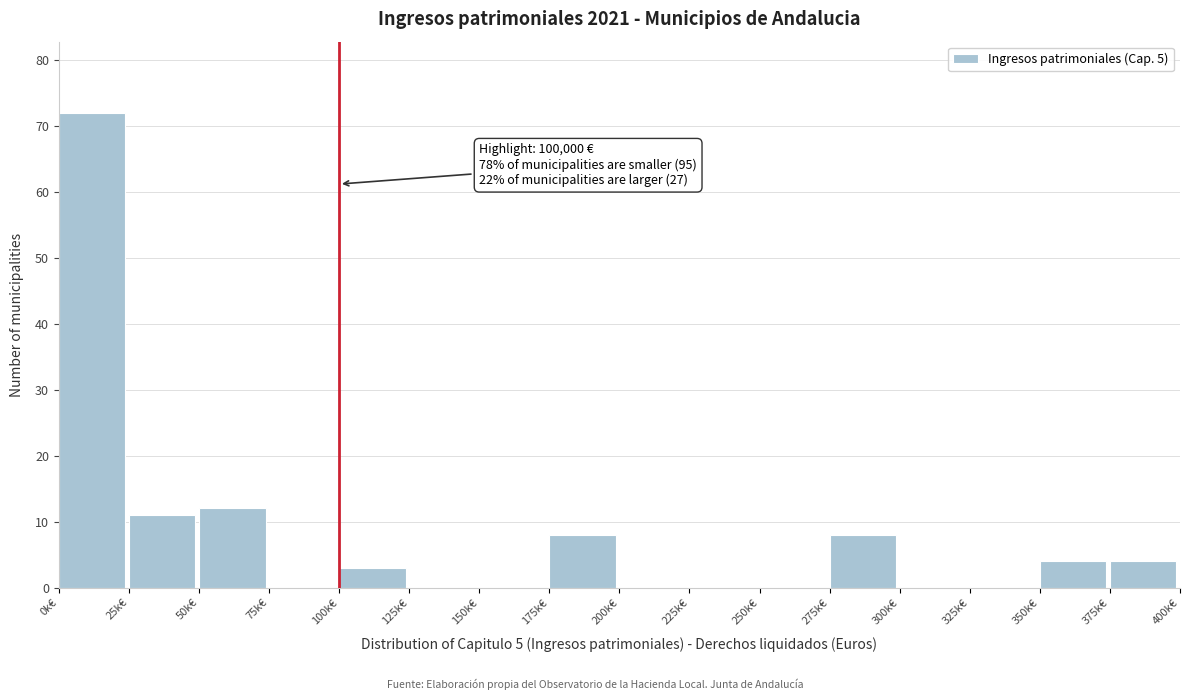

Reading left to right, transcribe all the data shown in this chart.

0k€=72	25k€=11	50k€=12	75k€=0	100k€=3	125k€=0	150k€=0	175k€=8	200k€=0	225k€=0	250k€=0	275k€=8	300k€=0	325k€=0	350k€=4	375k€=4